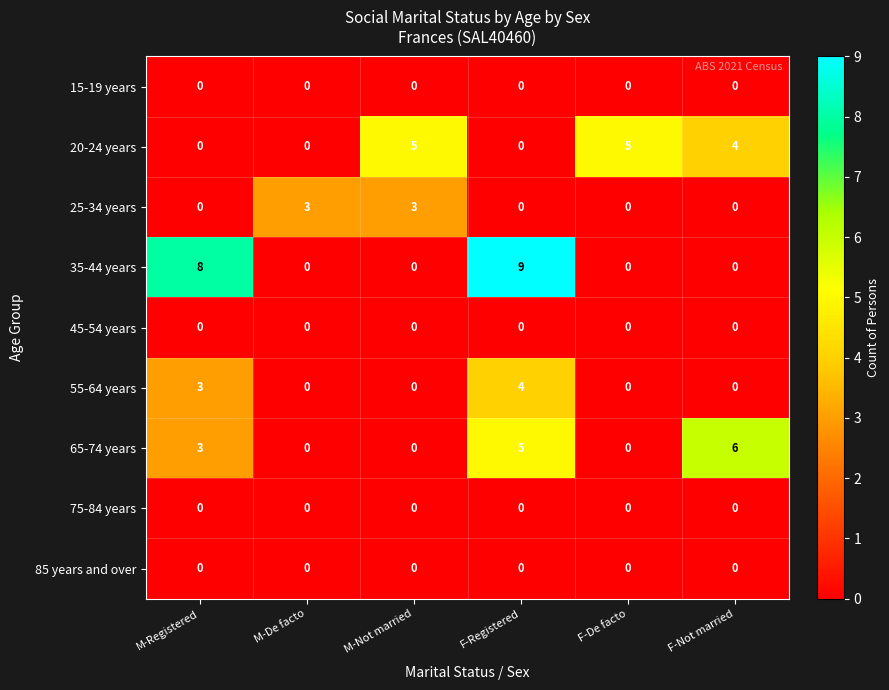

Which series has the widest spread of values?

35-44 years